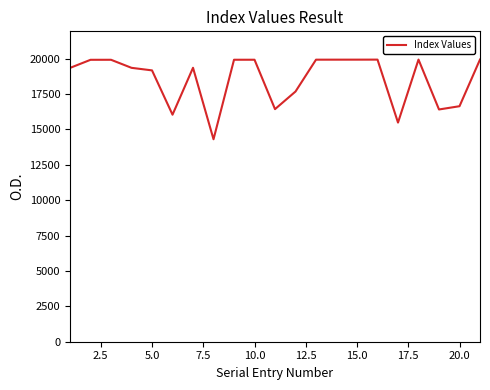

What is the maximum value shown in the chart?

19931